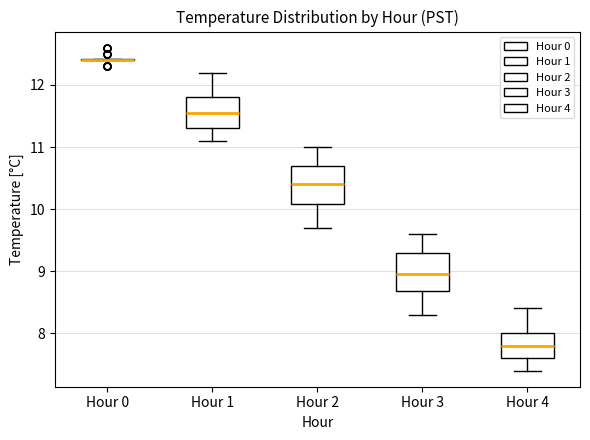

Reading left to right, read every box against the y-axis: the position of its median line, the range the box covers, and the ends of its whiskers. The values are not printed on the chart, so give them approximately, as read against the axis.

Hour 0: box collapsed to a line at 12.4, whiskers 12.4 to 12.4
Hour 1: median 11.6, box 11.3 to 11.8, whiskers 11.1 to 12.2
Hour 2: median 10.4, box 10.1 to 10.7, whiskers 9.7 to 11.0
Hour 3: median 9.0, box 8.7 to 9.3, whiskers 8.3 to 9.6
Hour 4: median 7.8, box 7.6 to 8.0, whiskers 7.4 to 8.4